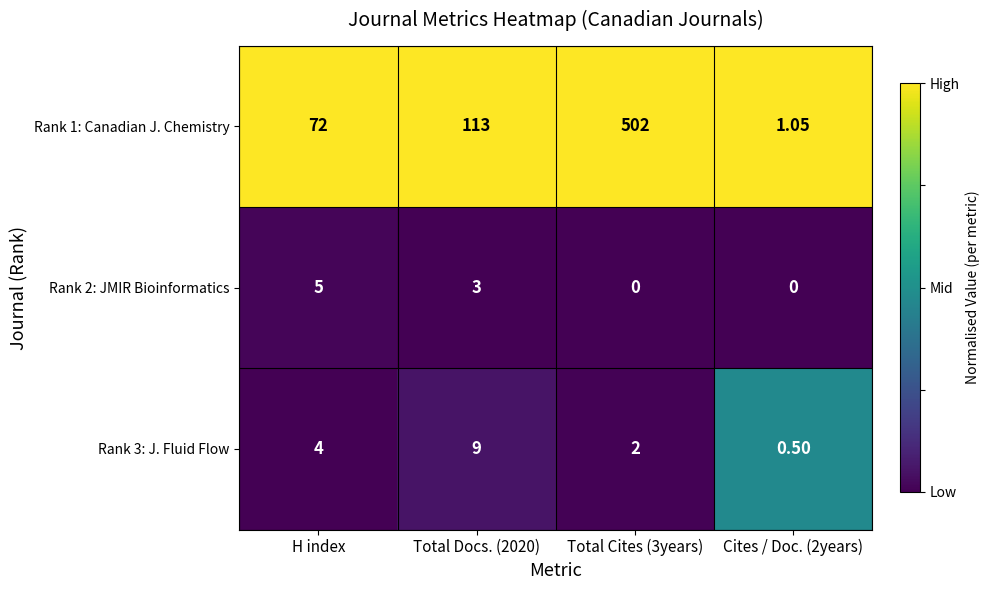

What is the total value across all series at H index?

81.0